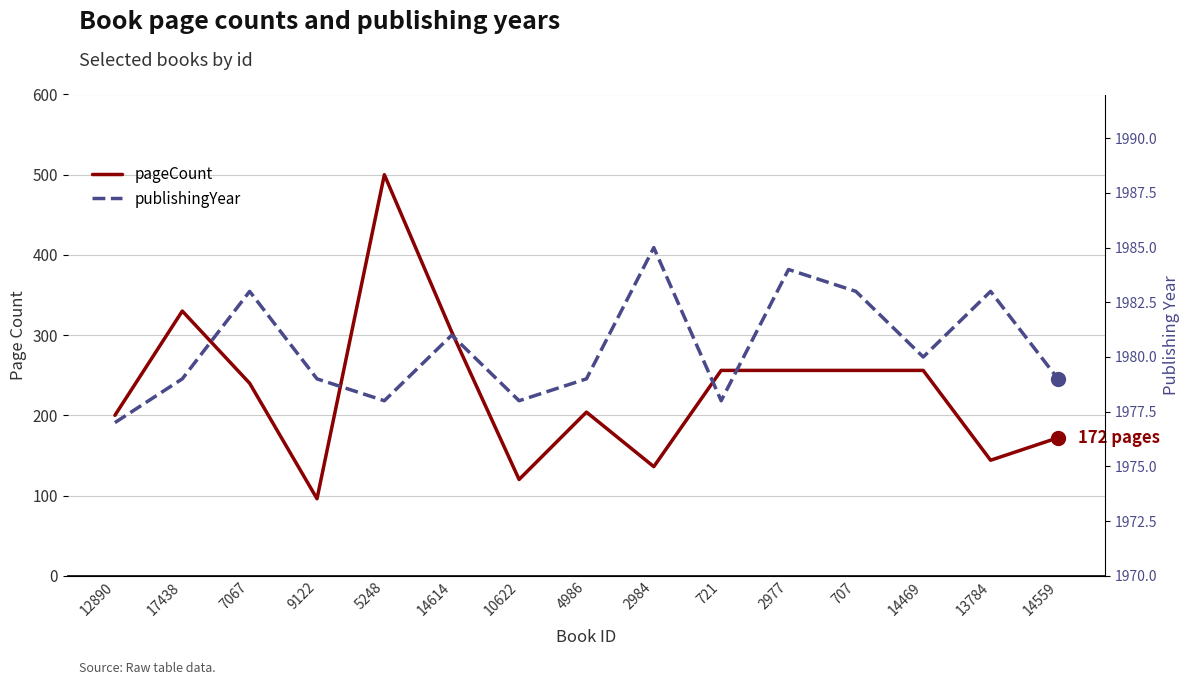

What is the sum of the publishingYear values at 721 and 5248?

3956